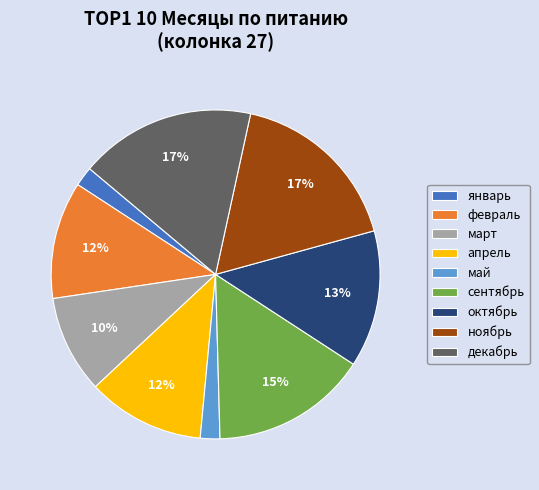

How many segments does this pie chart have?

9